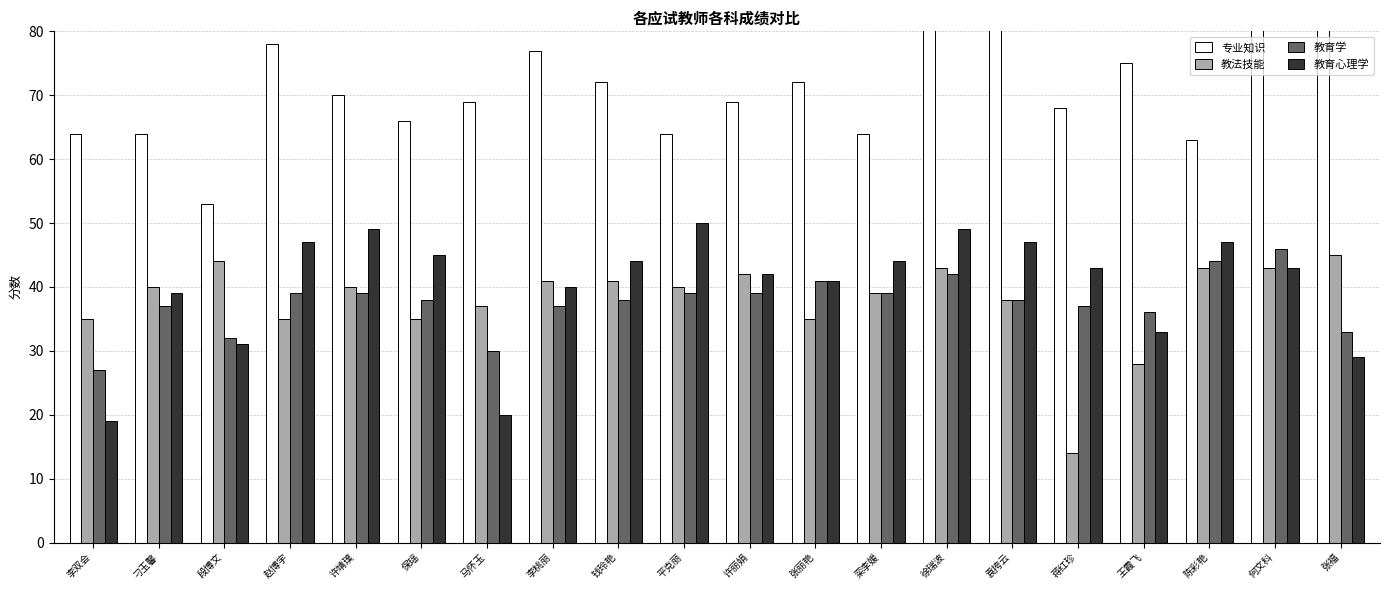

Reading left to right, what are all the values shown in this chart?

专业知识: 李双会=64	刁玉馨=64	段博文=53	赵博宇=78	许靖璞=70	保瑶=66	马怀玉=69	李桃丽=77	钱玲艳=72	平克丽=64	许丽娟=69	张丽艳=72	栾李媛=64	徐瑞波=89	袁挎云=83	蒋红珍=68	王霞飞=75	陈彩艳=63	何文科=82	张福=88
教法技能: 李双会=35	刁玉馨=40	段博文=44	赵博宇=35	许靖璞=40	保瑶=35	马怀玉=37	李桃丽=41	钱玲艳=41	平克丽=40	许丽娟=42	张丽艳=35	栾李媛=39	徐瑞波=43	袁挎云=38	蒋红珍=14	王霞飞=28	陈彩艳=43	何文科=43	张福=45
教育学: 李双会=27	刁玉馨=37	段博文=32	赵博宇=39	许靖璞=39	保瑶=38	马怀玉=30	李桃丽=37	钱玲艳=38	平克丽=39	许丽娟=39	张丽艳=41	栾李媛=39	徐瑞波=42	袁挎云=38	蒋红珍=37	王霞飞=36	陈彩艳=44	何文科=46	张福=33
教育心理学: 李双会=19	刁玉馨=39	段博文=31	赵博宇=47	许靖璞=49	保瑶=45	马怀玉=20	李桃丽=40	钱玲艳=44	平克丽=50	许丽娟=42	张丽艳=41	栾李媛=44	徐瑞波=49	袁挎云=47	蒋红珍=43	王霞飞=33	陈彩艳=47	何文科=43	张福=29